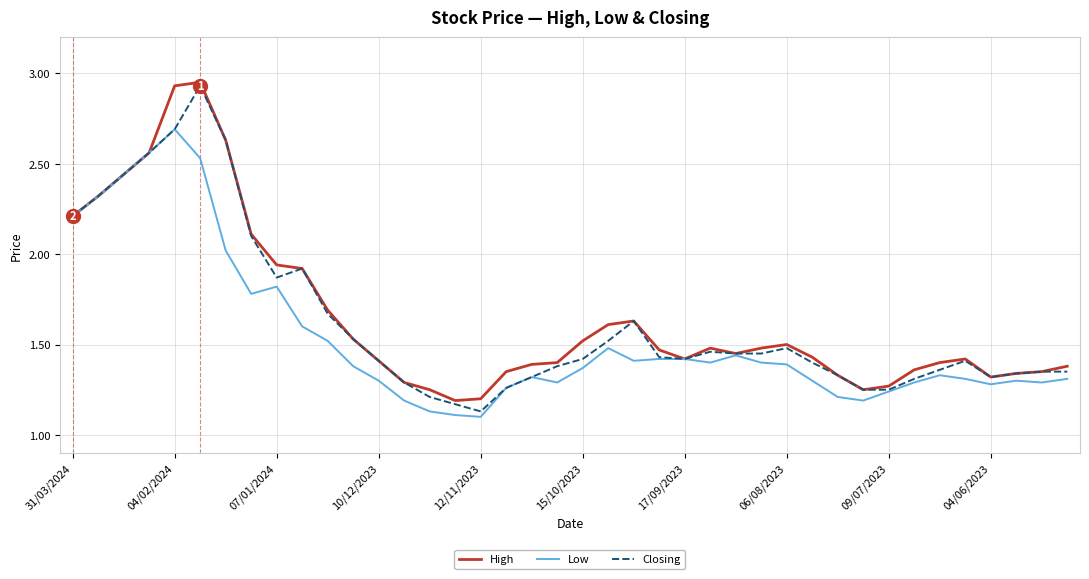

What is the sum of all High values?

66.1